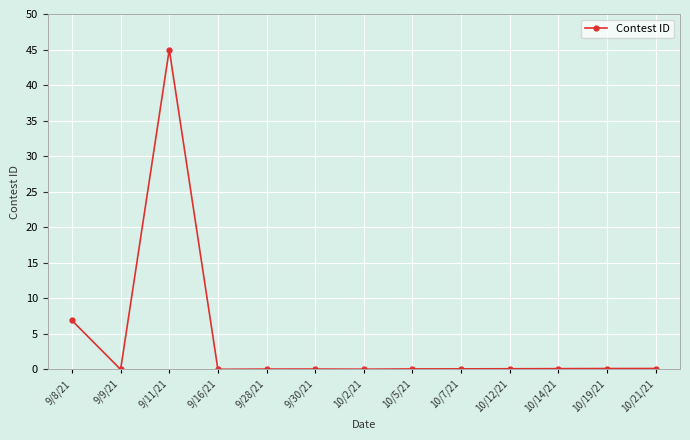

How many lines are shown in the chart?

1